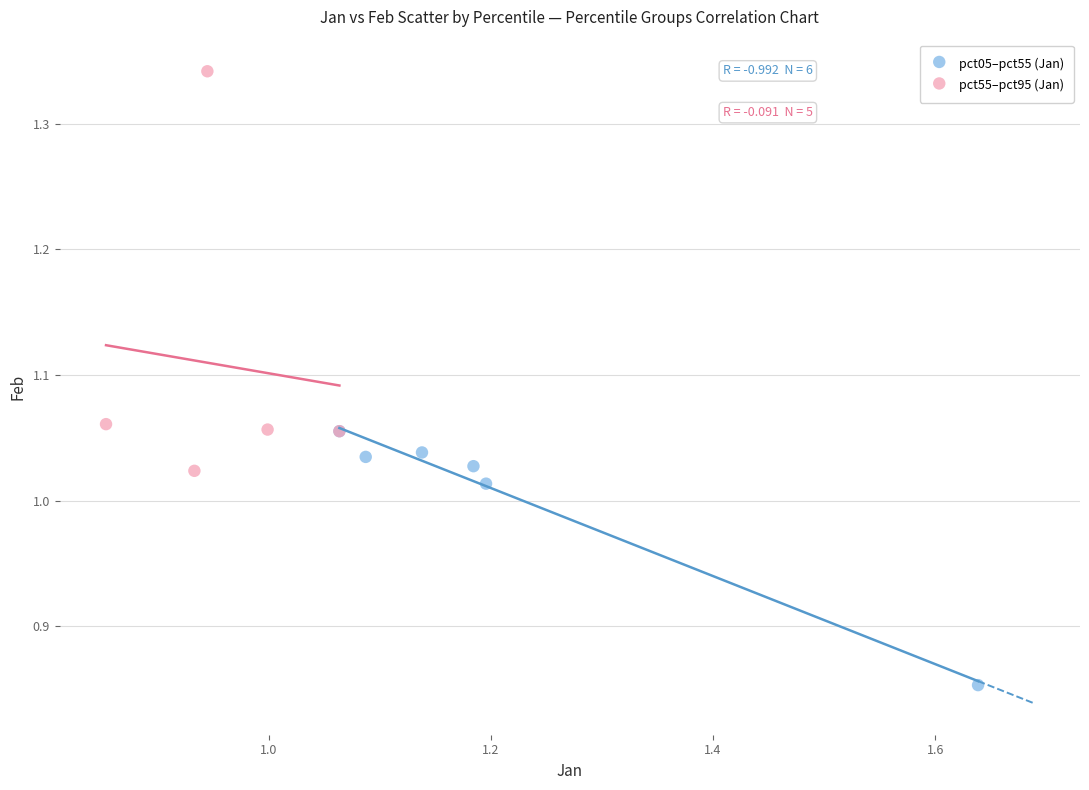

Which series contains the highest Y value?

pct55–pct95 (Jan)